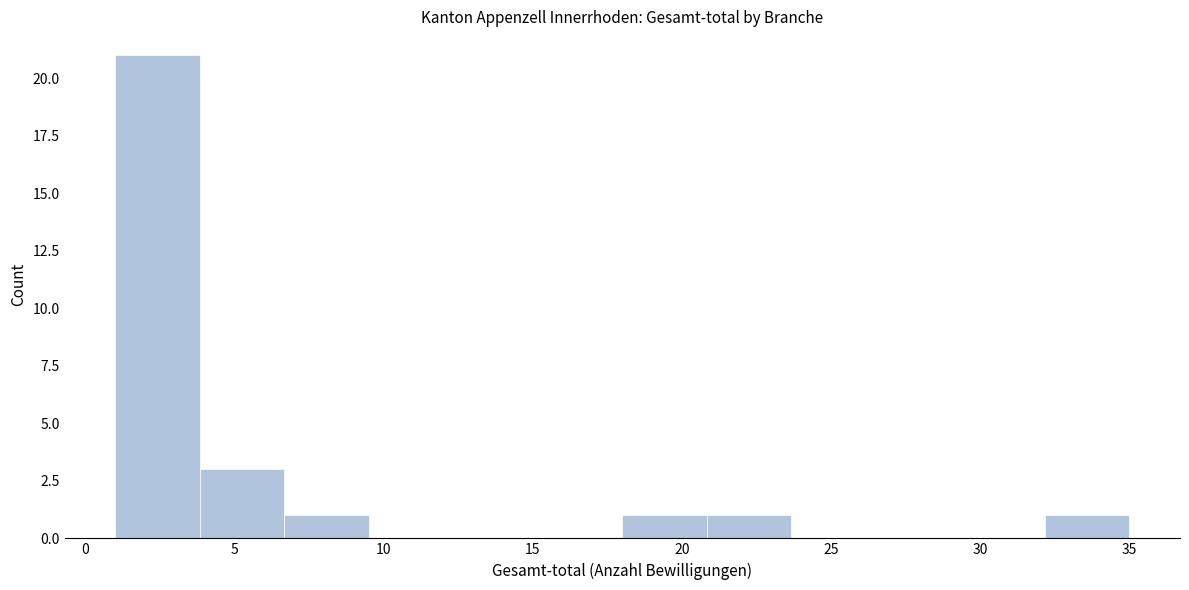

What is the height of the bar covering 18.0 to 21.0 on the x-axis? Neither the bar edges nor the heights are printed on the chart, so give them approximately, as read against the axes.

1